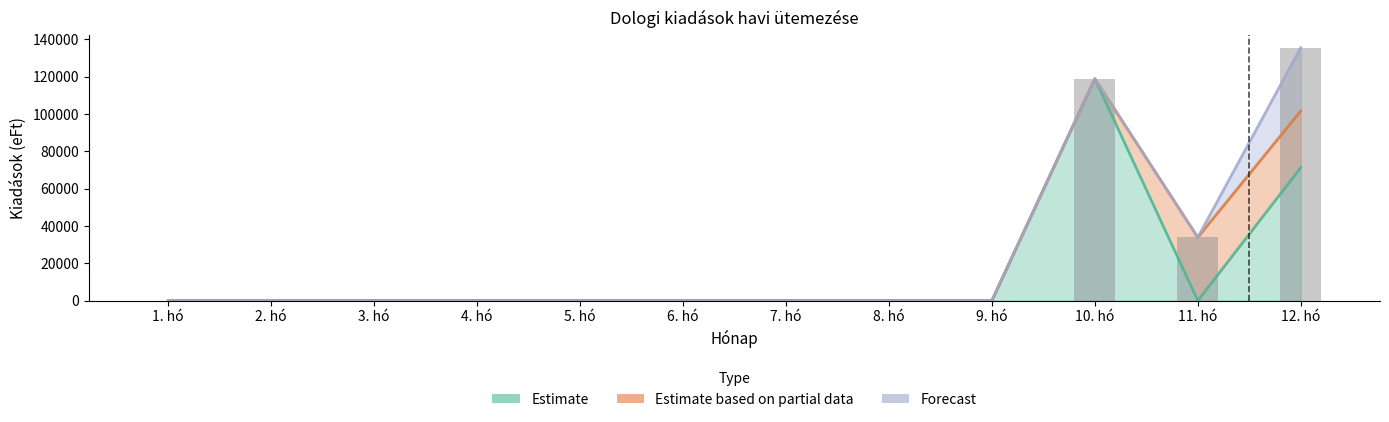

Reading left to right, list all the values displayed in this chart.

Estimate: 0	0	0	0	0	0	0	0	0	118845	0	71307
Estimate based on partial data: 0	0	0	0	0	0	0	0	0	118845	33880	101640
Forecast: 0	0	0	0	0	0	0	0	0	118845	33880	135523